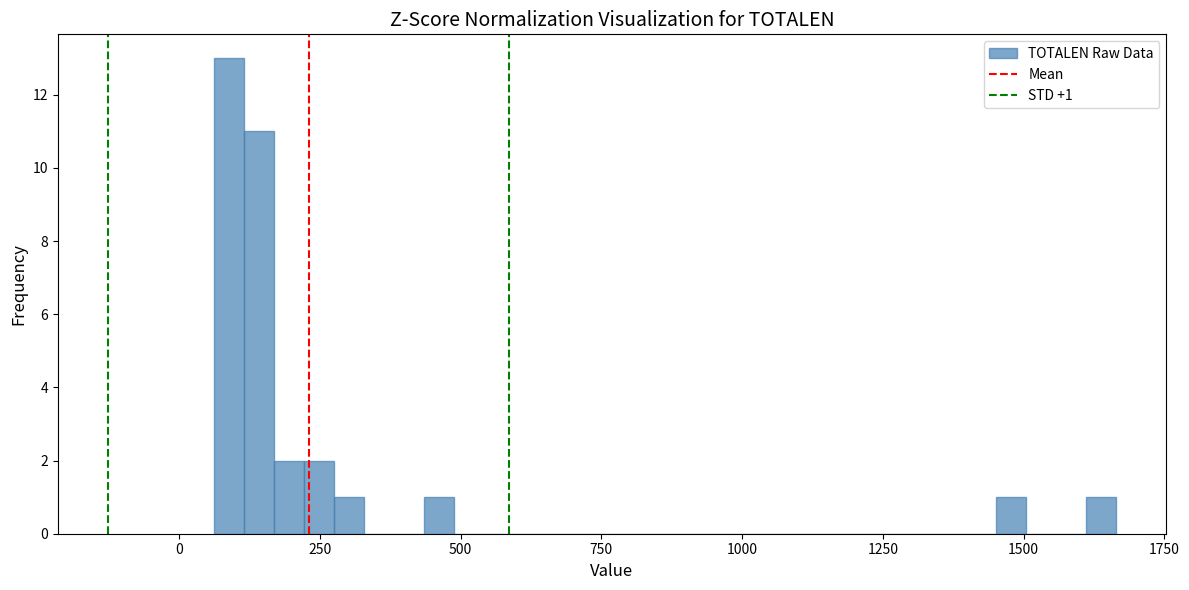

Read against the x-axis, roughly where is the centre of the tallest bar?

100